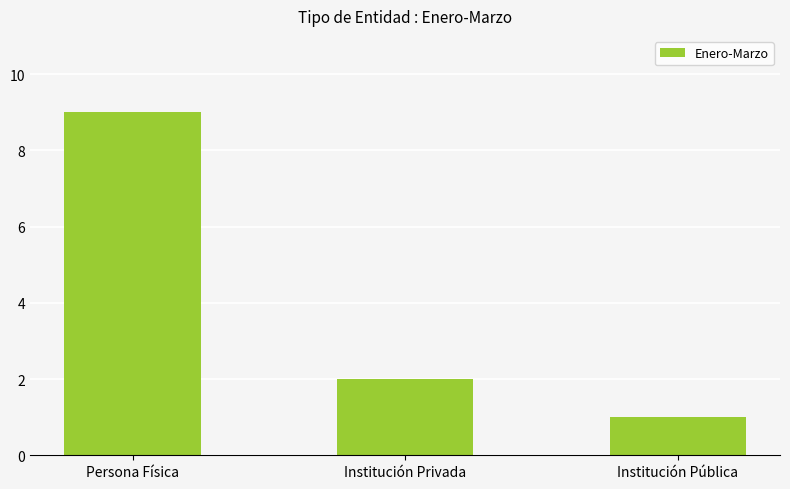

How many bars are there in total?

3